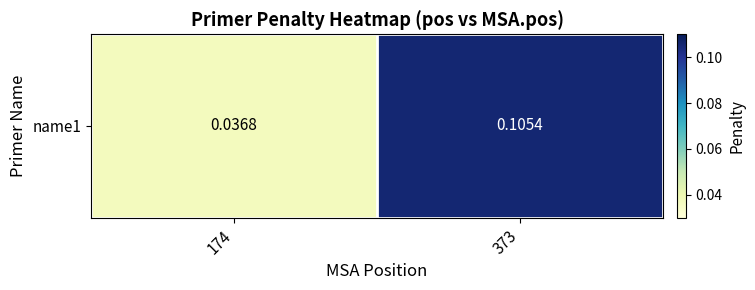

List the labels in order of value, smallest first.

174, 373